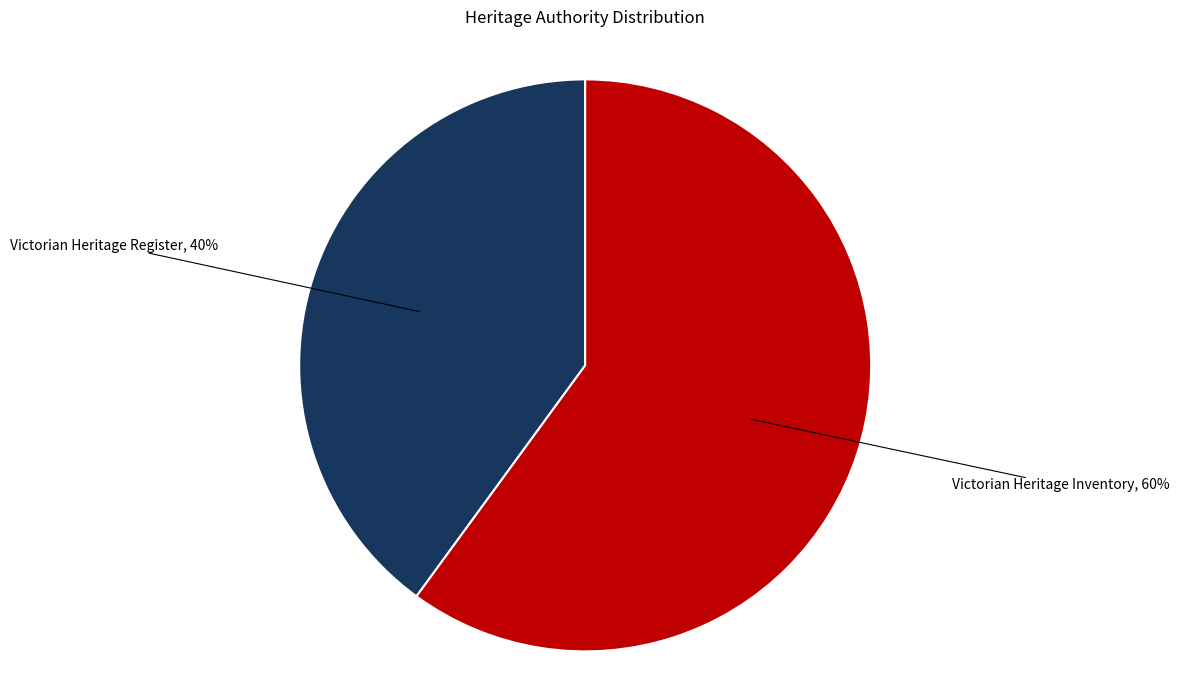

Which category has the biggest portion of the pie?

Victorian Heritage Inventory